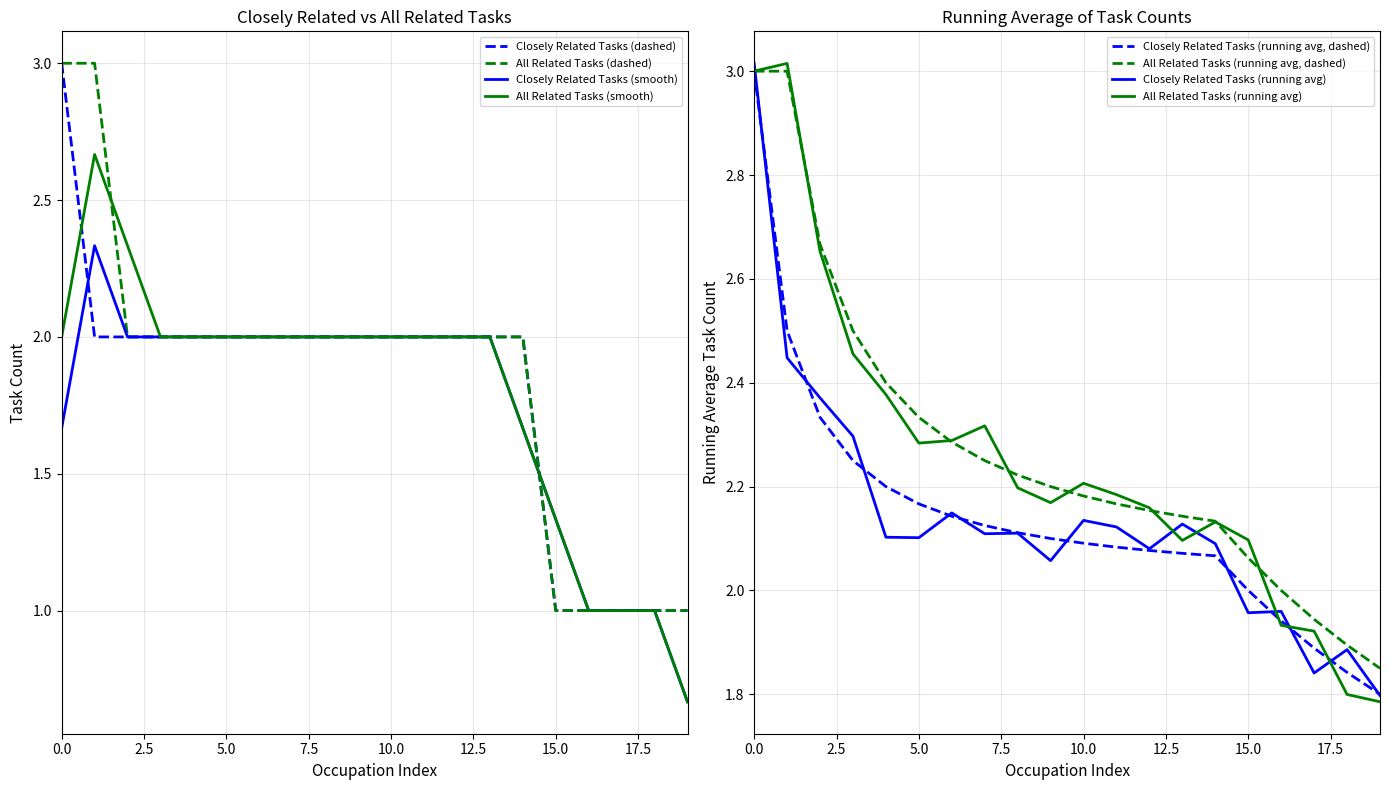

What is the highest value of the All Related Tasks series?

3